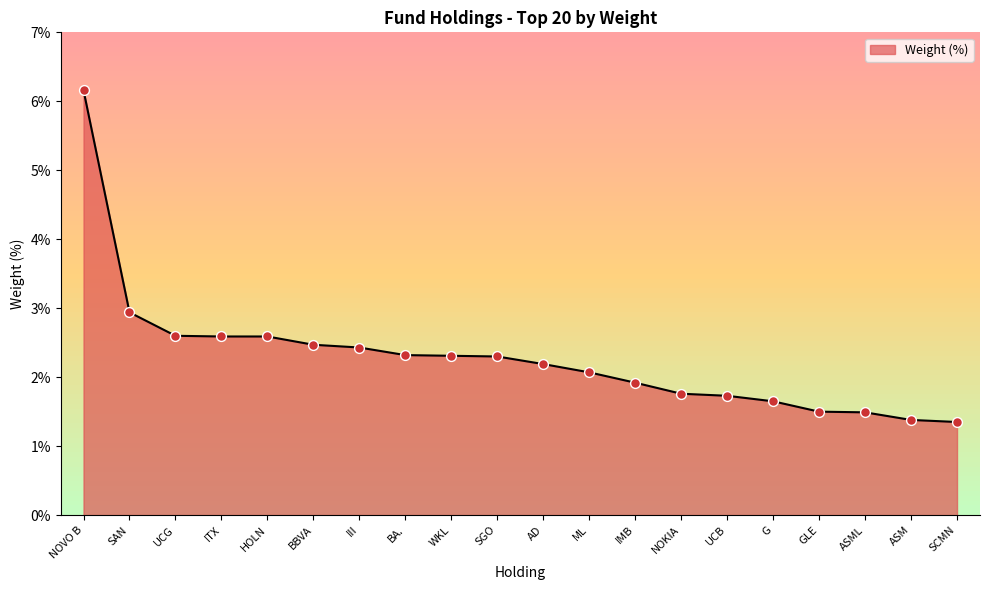

What is the change in value from UCB to ASML?

-0.2